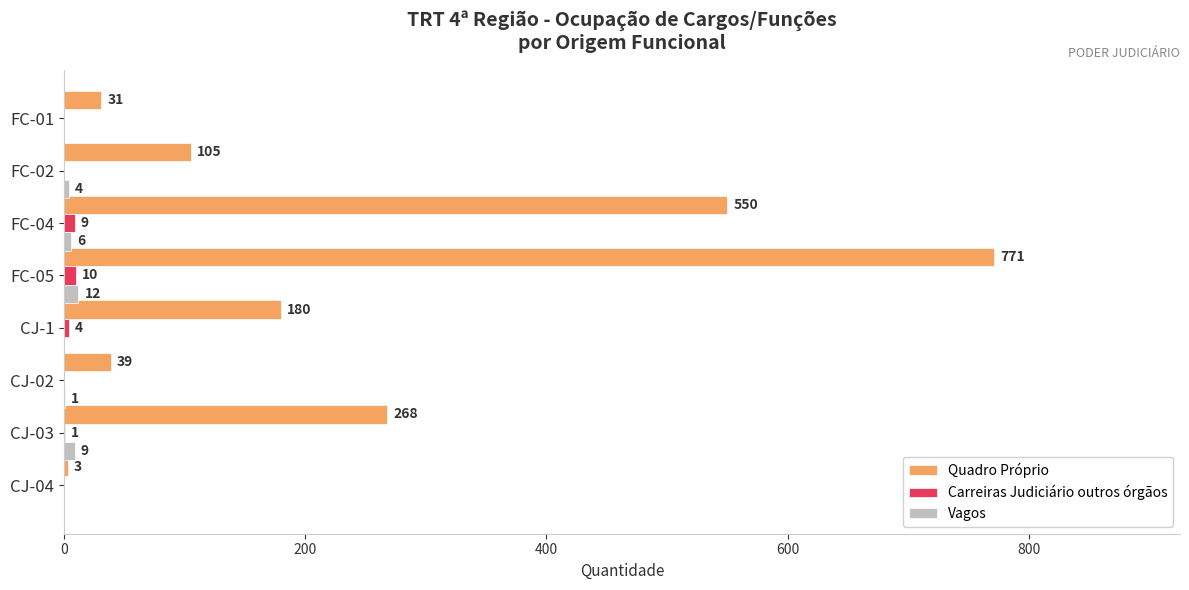

Count the number of data series in this chart.

3